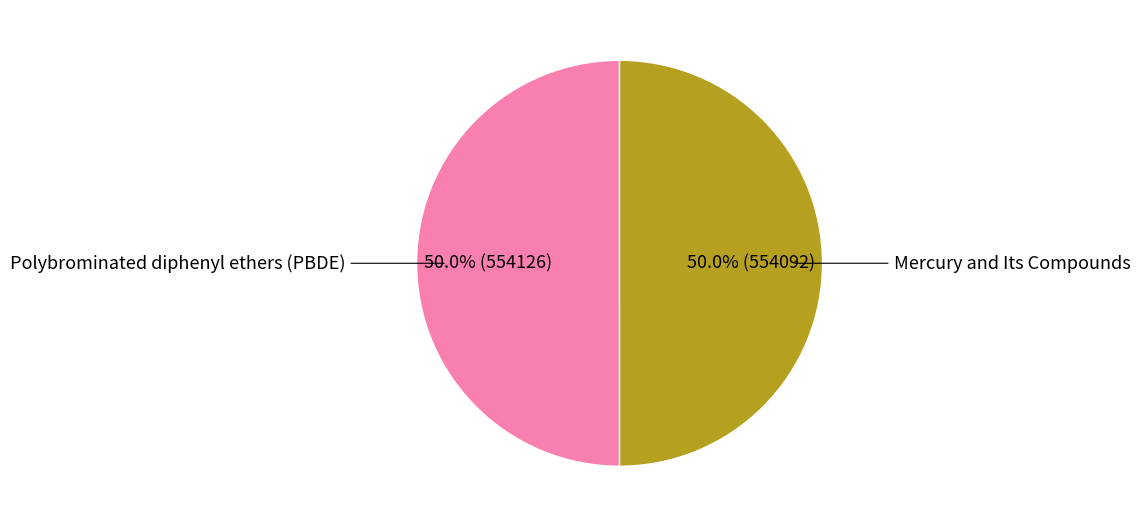

What is the largest slice in the pie chart?

Polybrominated diphenyl ethers (PBDE)